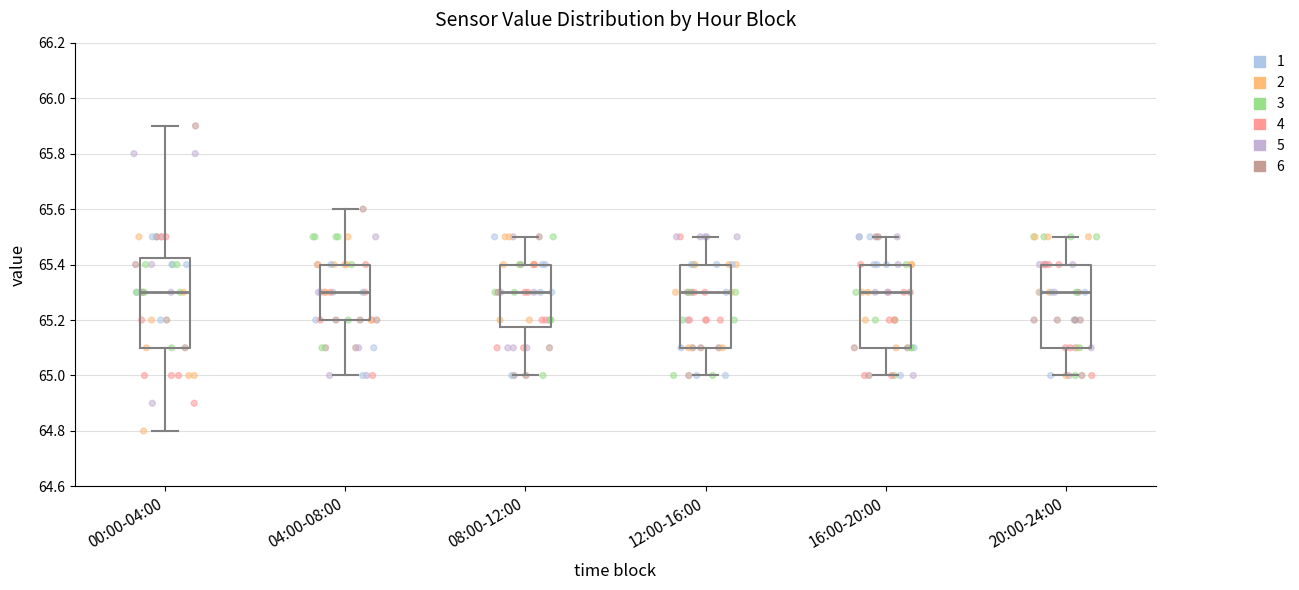

Where is the upper edge of the box for 16:00-20:00 on the y-axis? The values are not printed on the chart, so give them approximately, as read against the axis.

65.40